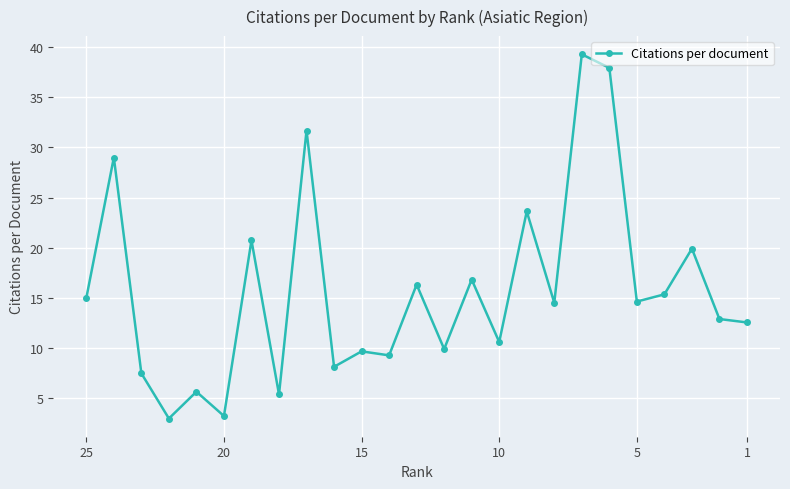

What is the value of the 20th point from the left?

37.9